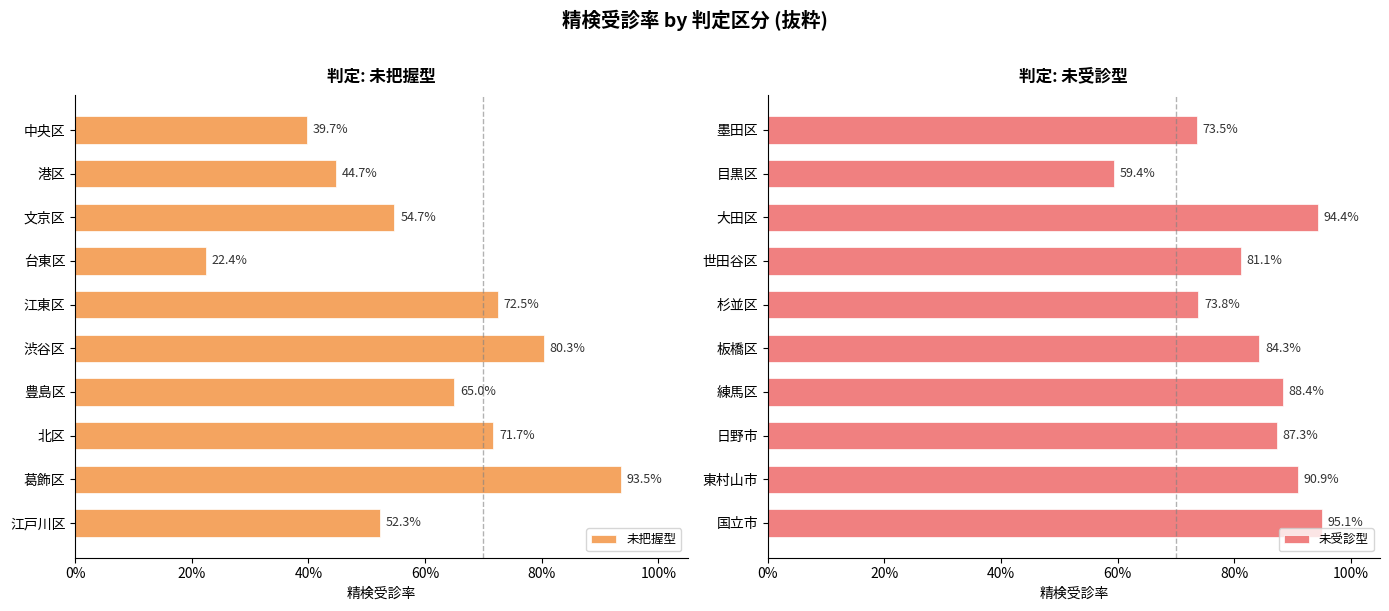

How many 未受診型 values are between 0 and 1?

10